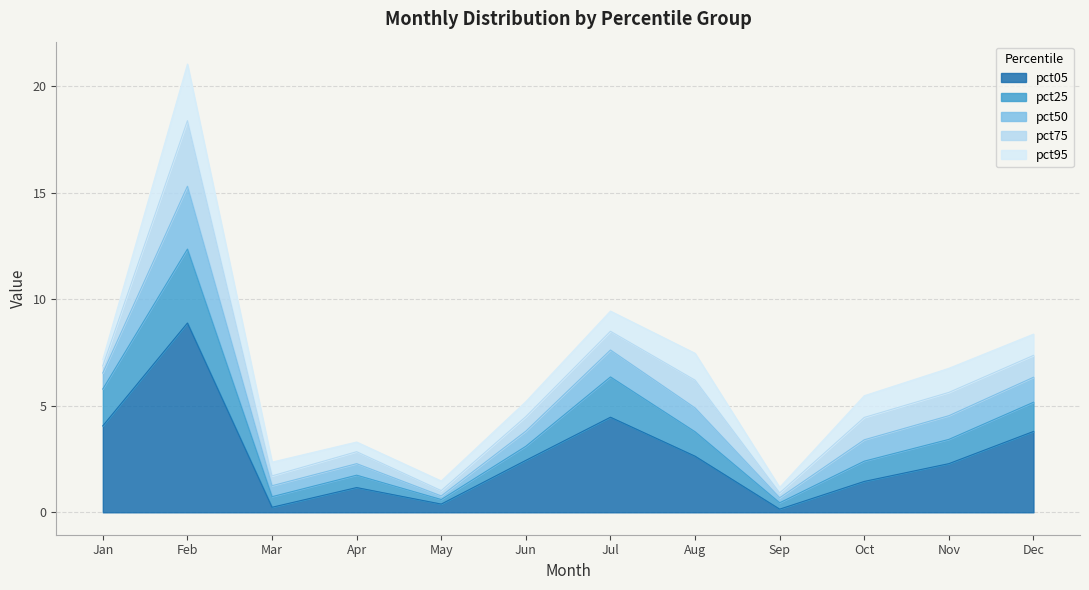

True or false: pct05 has a value of 2.6 at Aug.

True